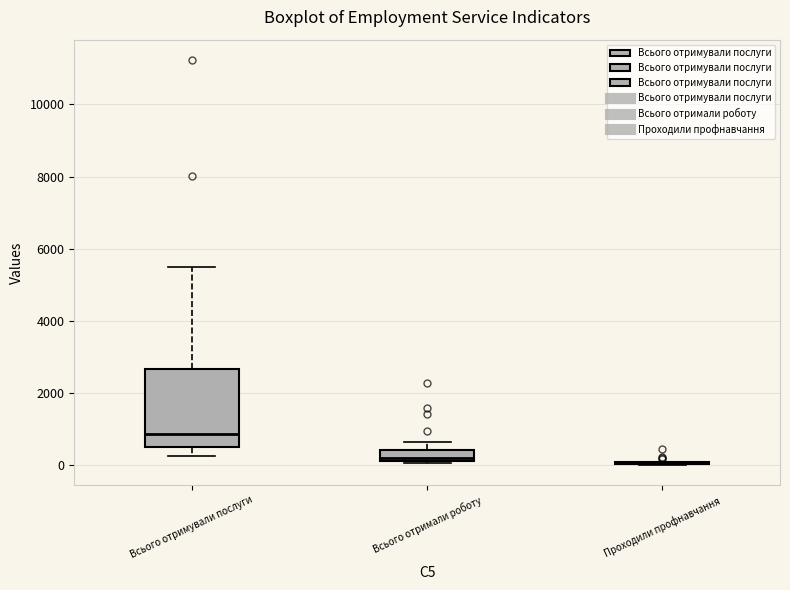

Where is the lower edge of the box for Всього отримали роботу on the y-axis? The values are not printed on the chart, so give them approximately, as read against the axis.

200